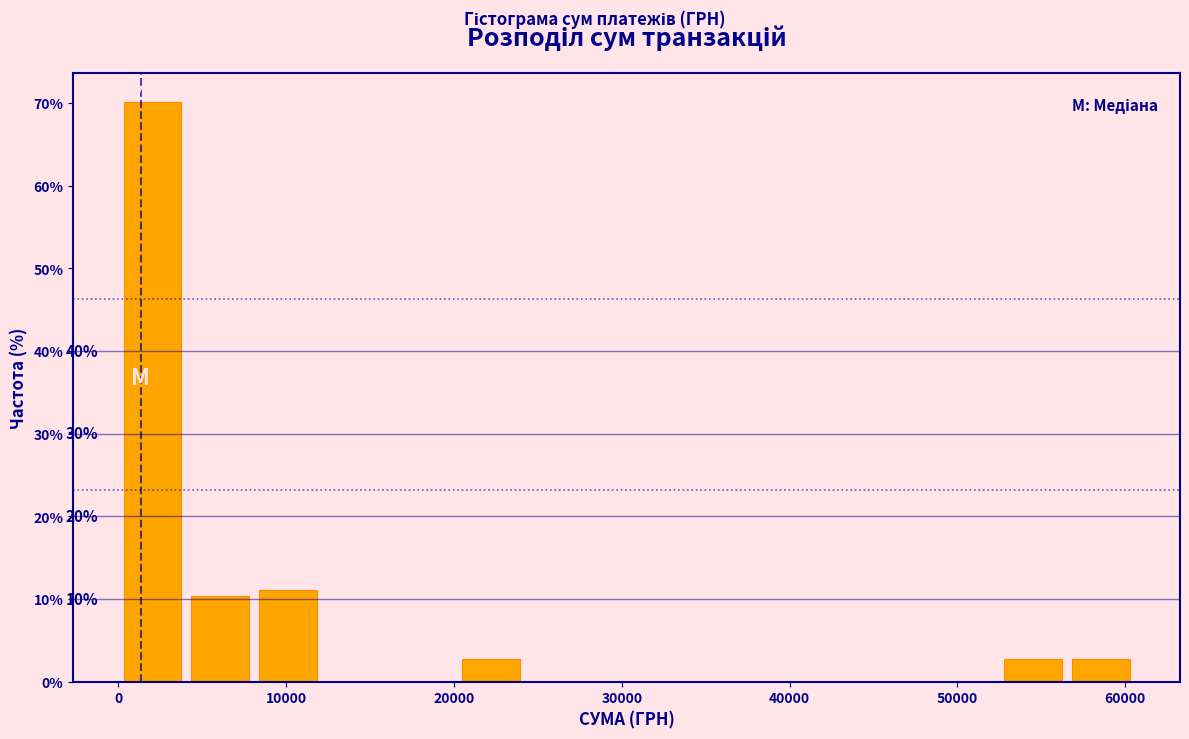

Over which range of the x-axis is the bar tallest?

0 to 4000